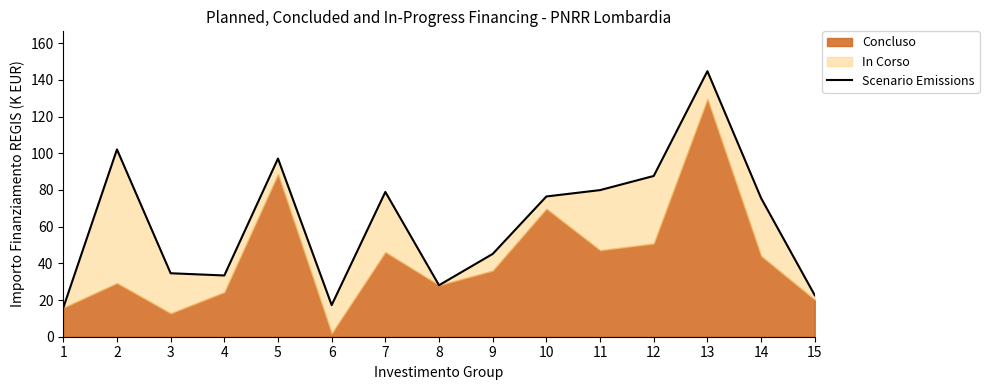

What is the value of the 2nd point from the left?

102.1